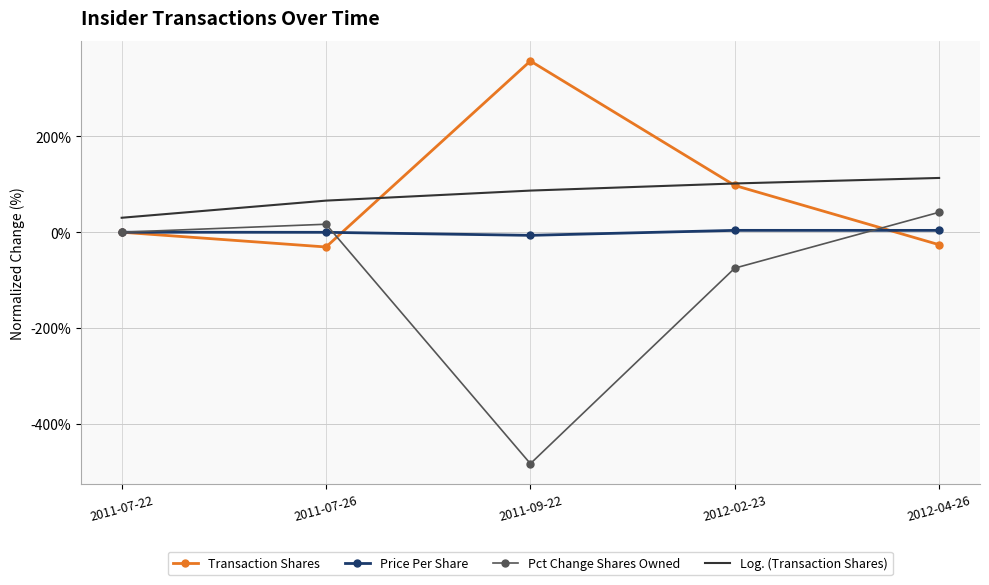

How many interior local valleys does the Price Per Share series have?

1